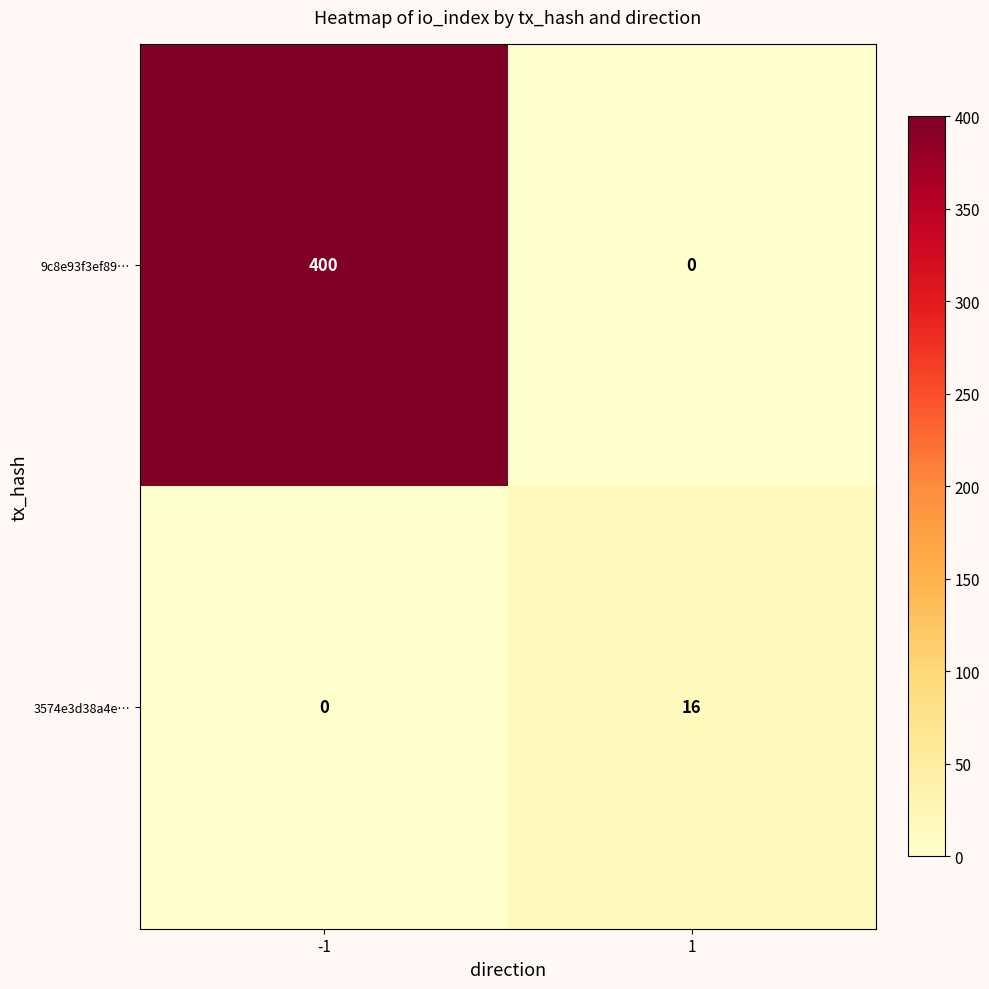

Reading left to right, extract all data points from this chart.

9c8e93f3ef89…: 400	0
3574e3d38a4e…: 0	16